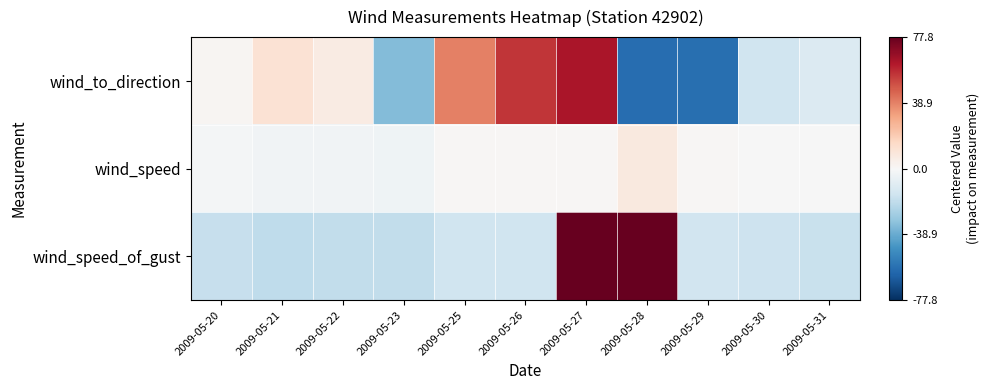

Between 2009-05-30 and 2009-05-31, which series saw the biggest shift?

wind_to_direction